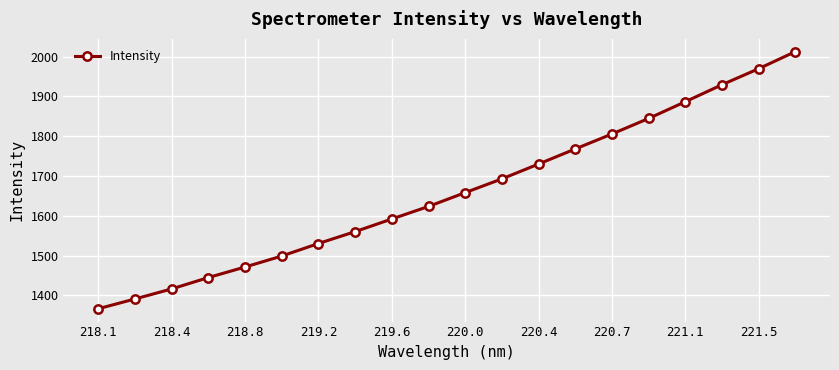

What is the average value?

1659.4